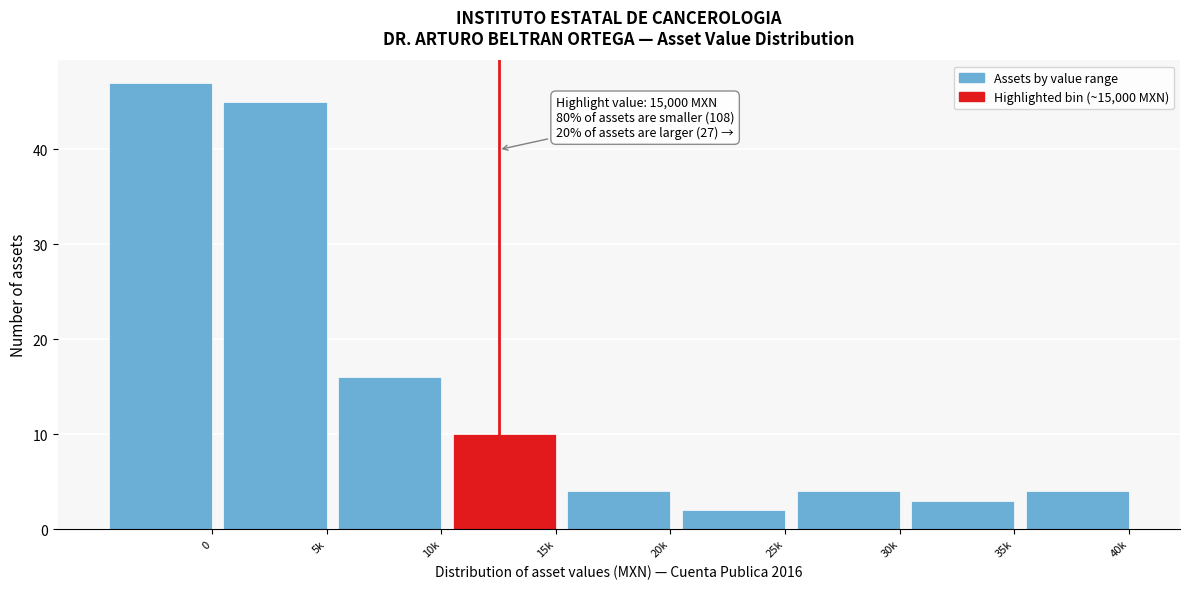

Reading right to left, extract all data points from this chart.

40k=4	35k=3	30k=4	25k=2	20k=4	15k=10	10k=16	5k=45	0=47